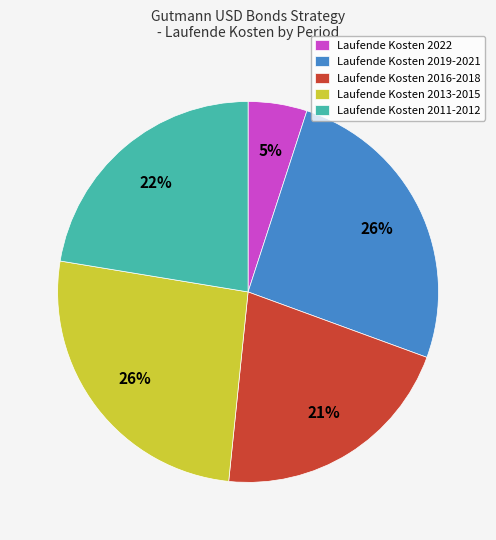

To the nearest percent, what is the difference between the largest and smallest slice percentages?

21%